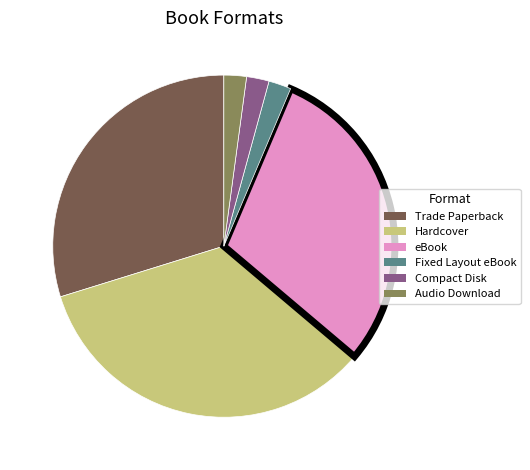

Which has a higher value, Trade Paperback or Compact Disk?

Trade Paperback